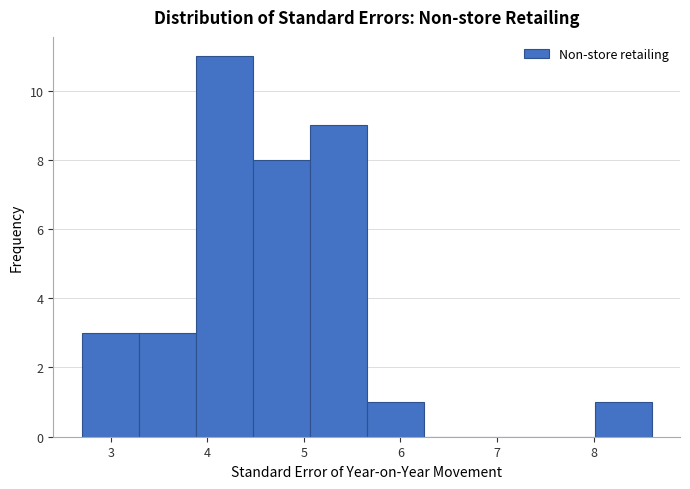

What is the height of the bar covering 2.70 to 3.29 on the x-axis? Neither the bar edges nor the heights are printed on the chart, so give them approximately, as read against the axes.

3